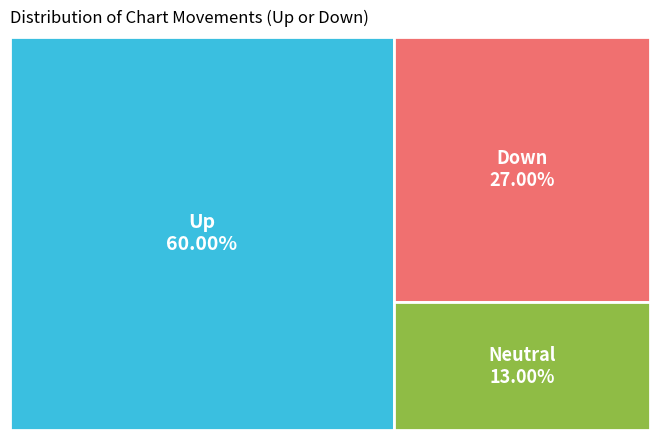

To the nearest percent, what is the average slice percentage?

33%